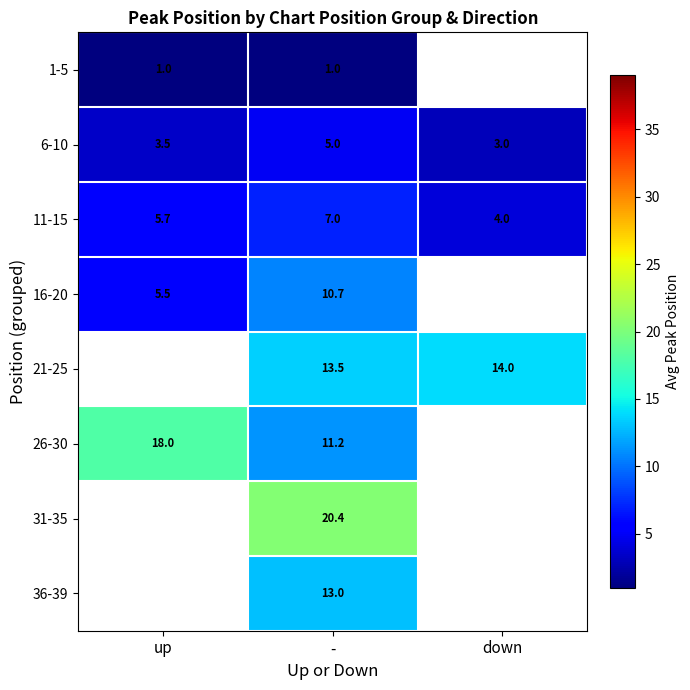

The 11-15 series shows 5.7 at up. True or false?

True